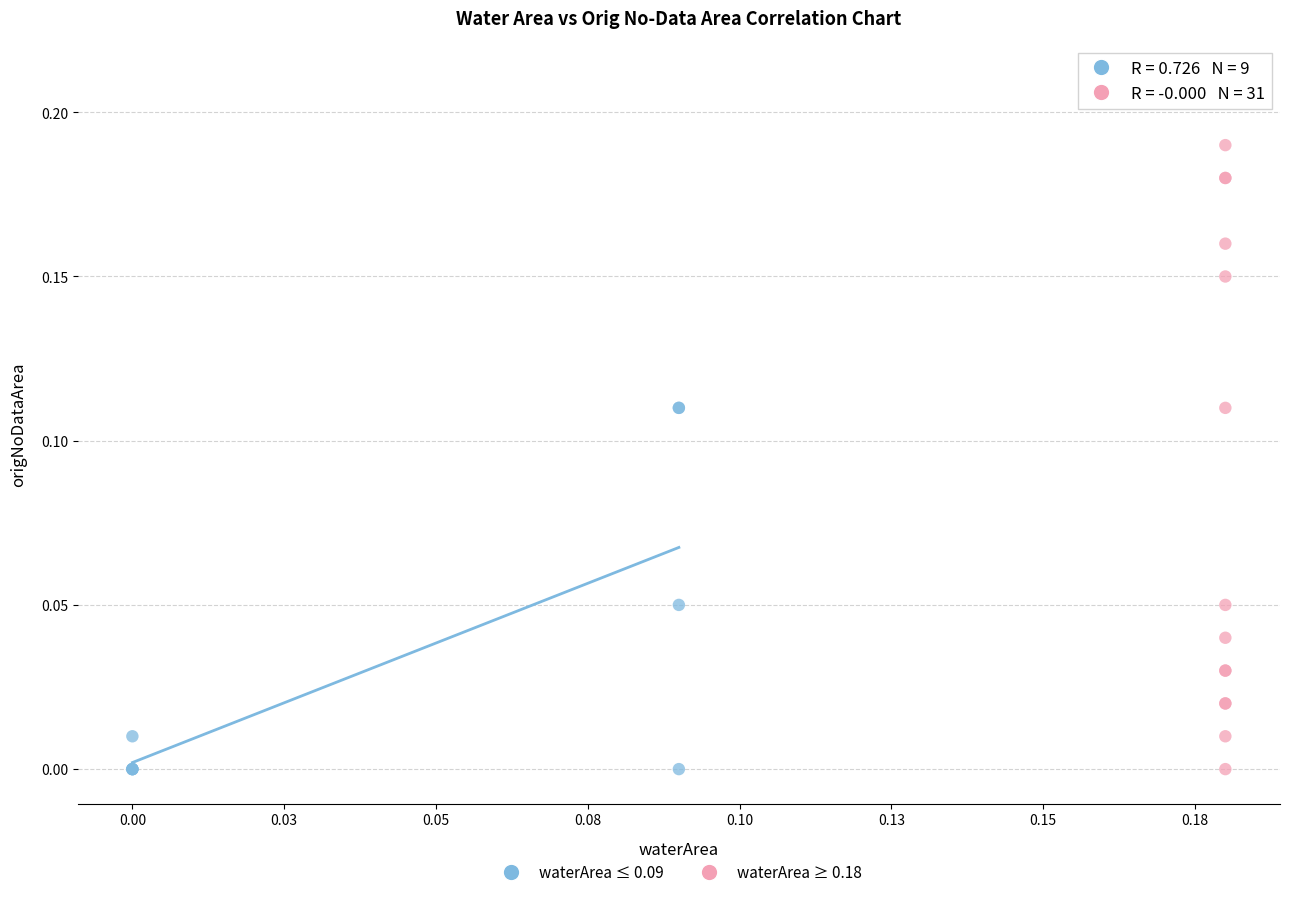

Which series reaches the maximum Y coordinate?

waterArea ≥ 0.18